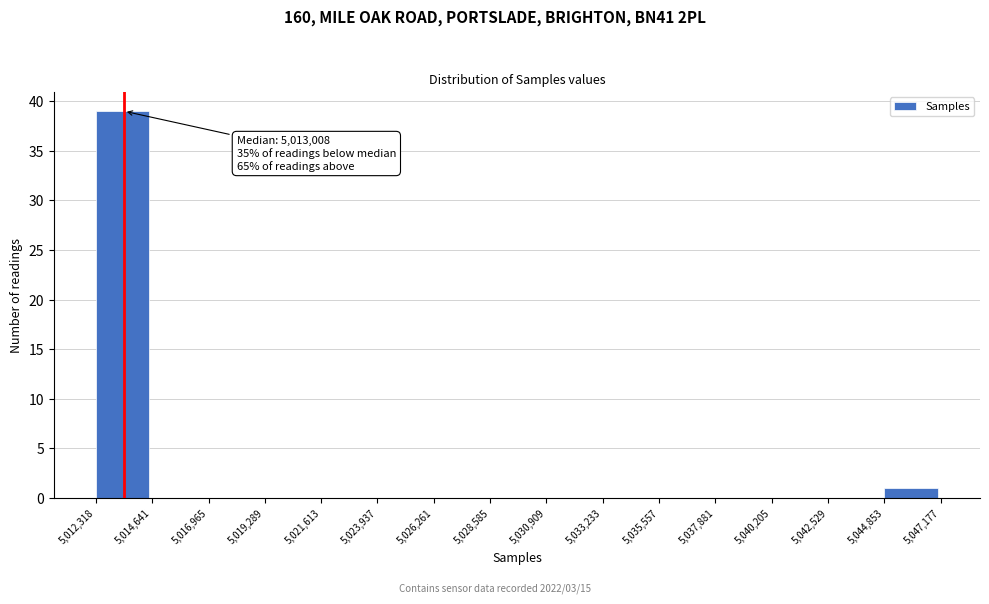

Over which range of the x-axis is the bar tallest?

5,012,318 to 5,014,641